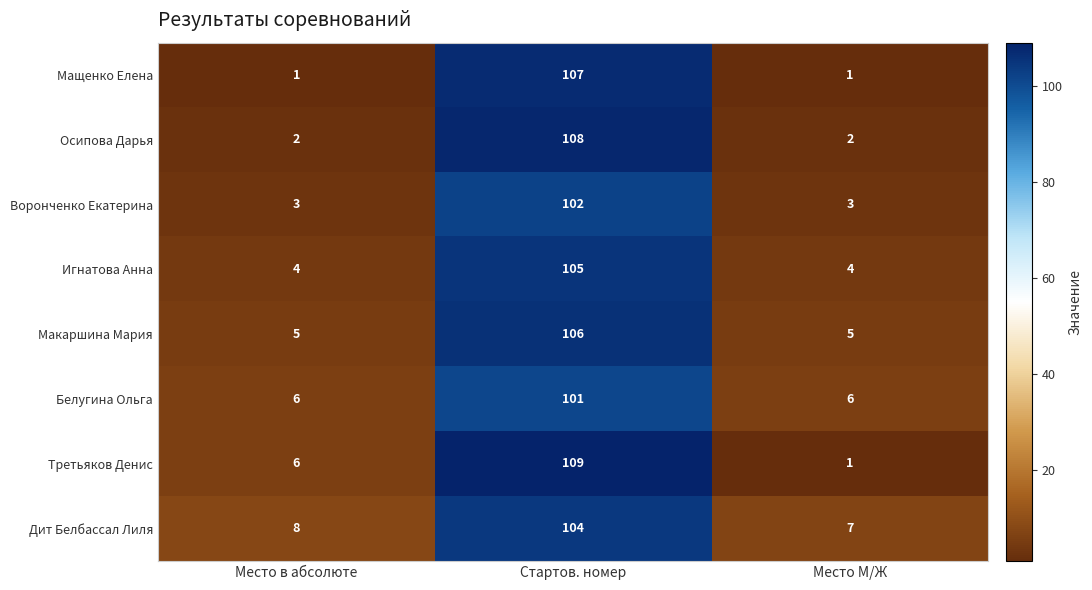

What is the maximum value for Игнатова Анна?

105